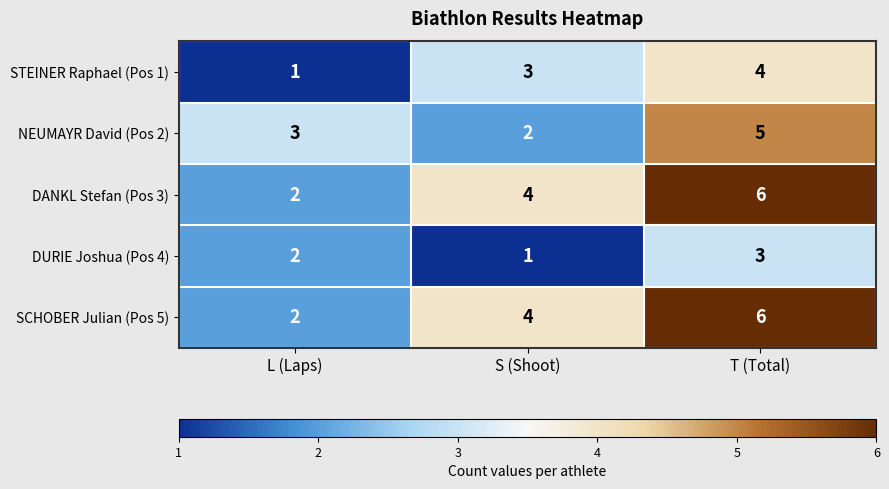

True or false: NEUMAYR David (Pos 2) has a value of 3 at L (Laps).

True